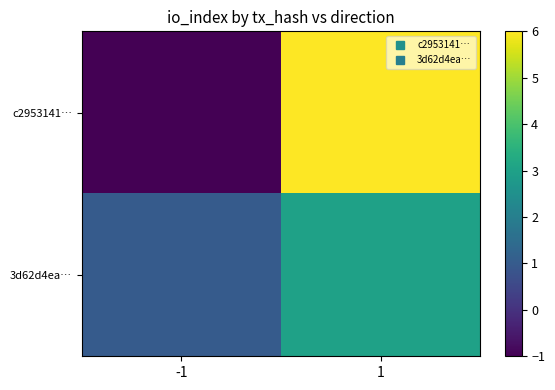

Reading right to left, extract all data points from this chart.

c2953141…: 1=6	-1=-1
3d62d4ea…: 1=3	-1=1